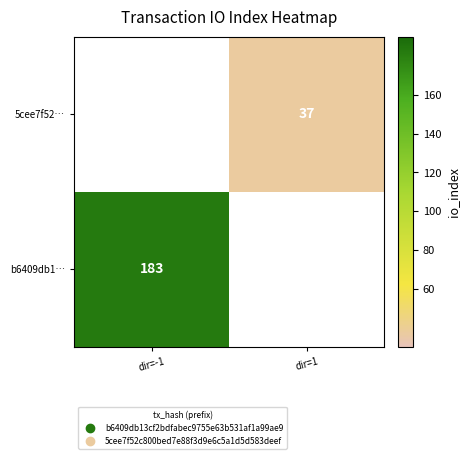

Is it true that 5cee7f52… equals 15 at dir=1?

False